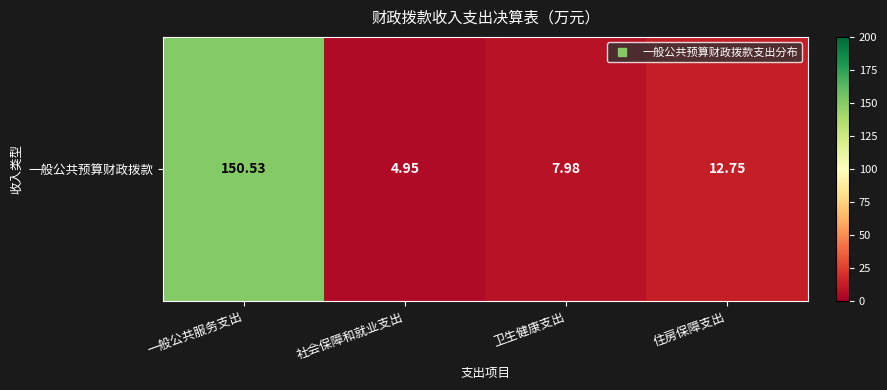

Which label corresponds to the smallest value in the chart?

社会保障和就业支出